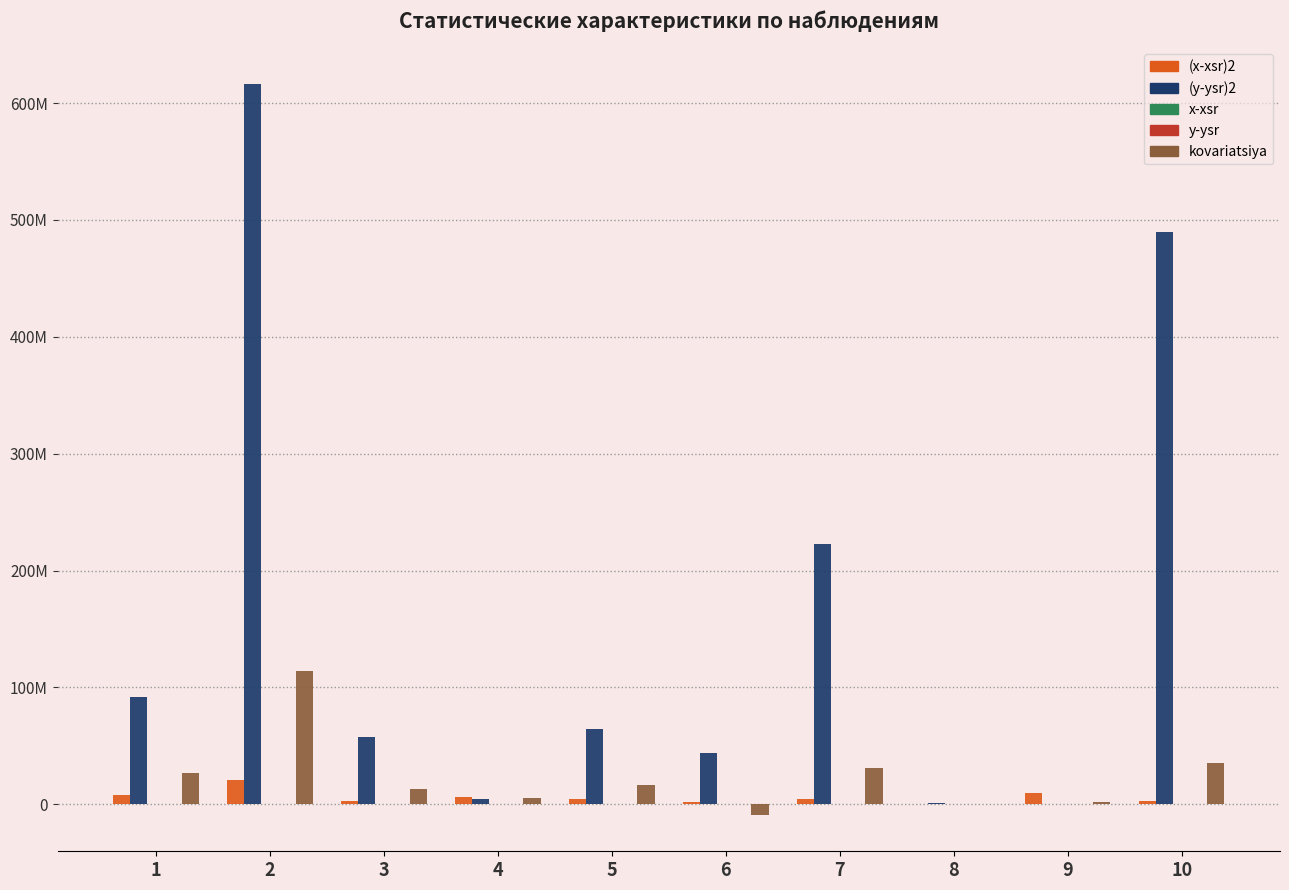

The value of x-xsr at 9 is 1842.2. True or false?

False